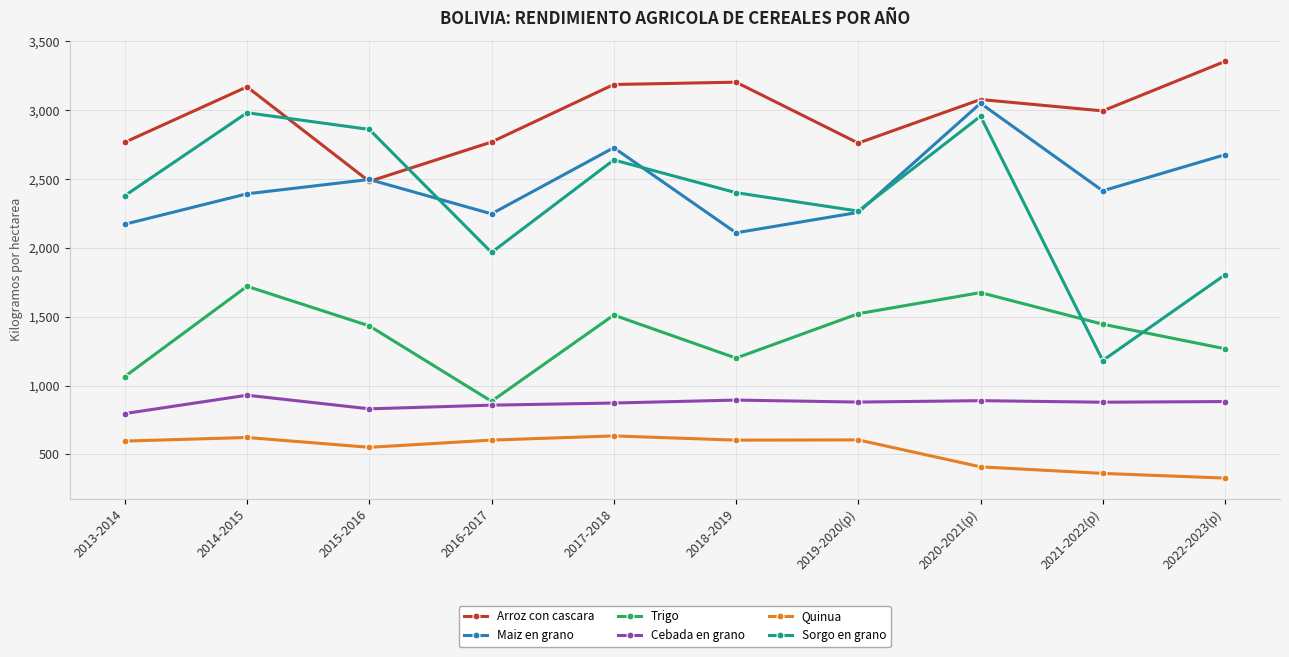

Which series has the largest total across all categories?

Arroz con cascara